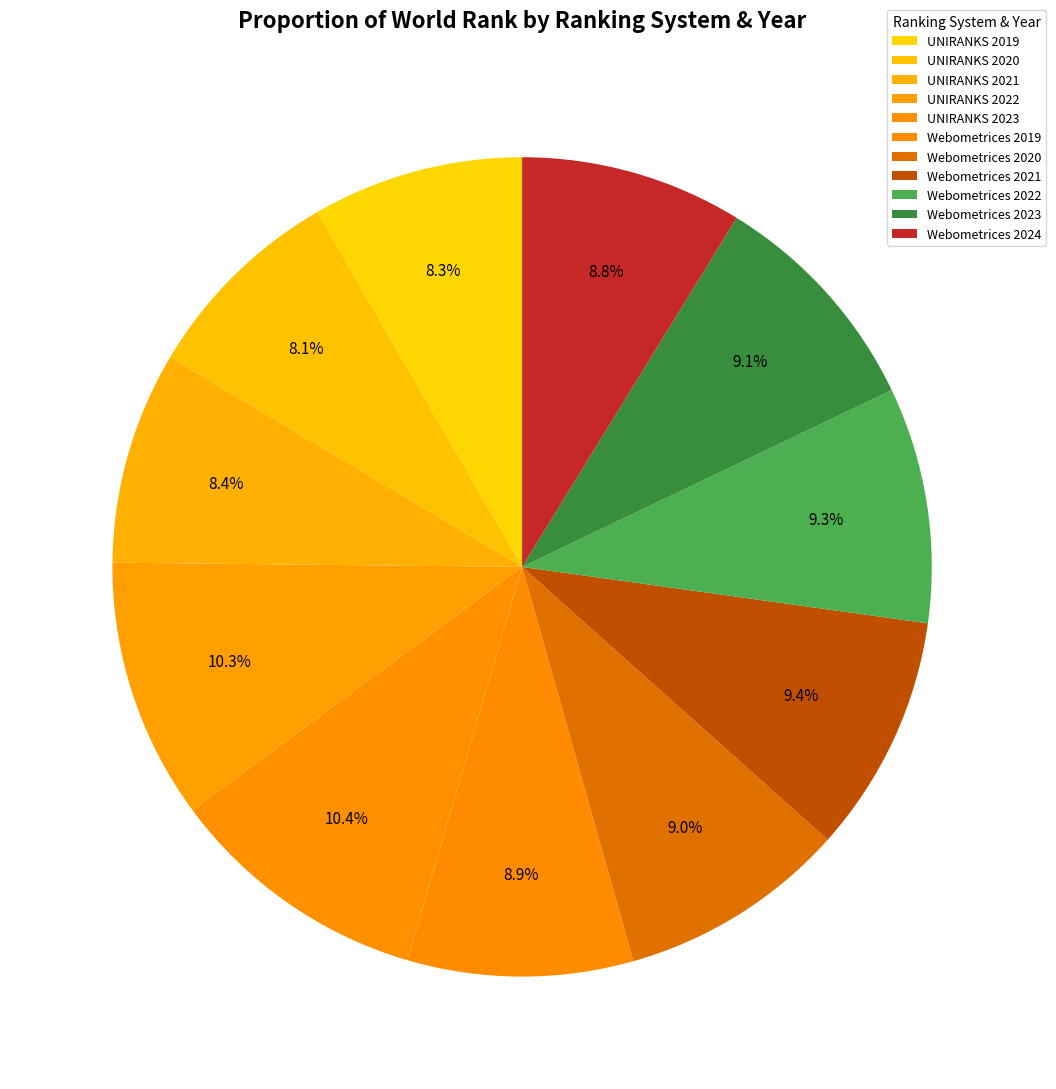

Does UNIRANKS 2021 account for over 50% of the chart?

No